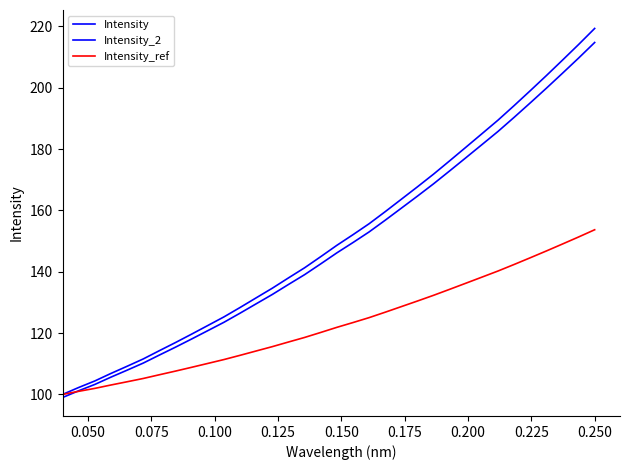

How many categories are shown in the chart?

34